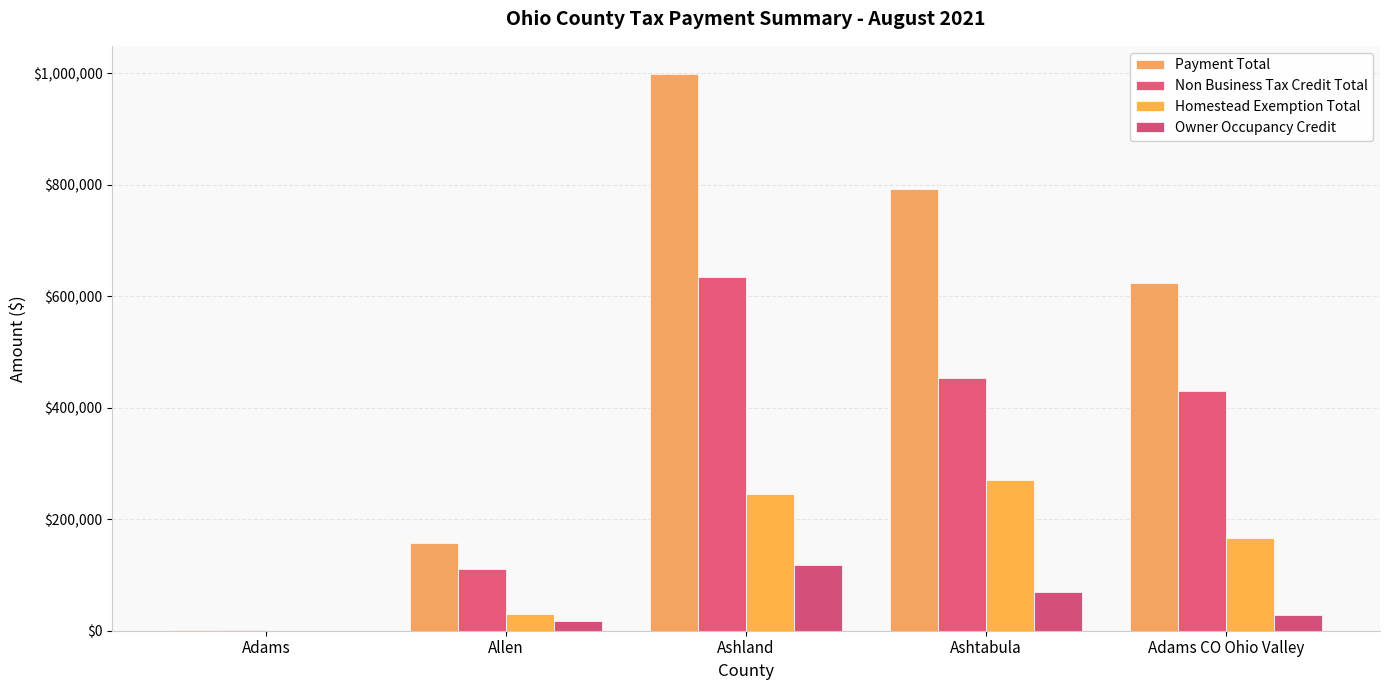

Which category has the highest value across all series?

Ashland